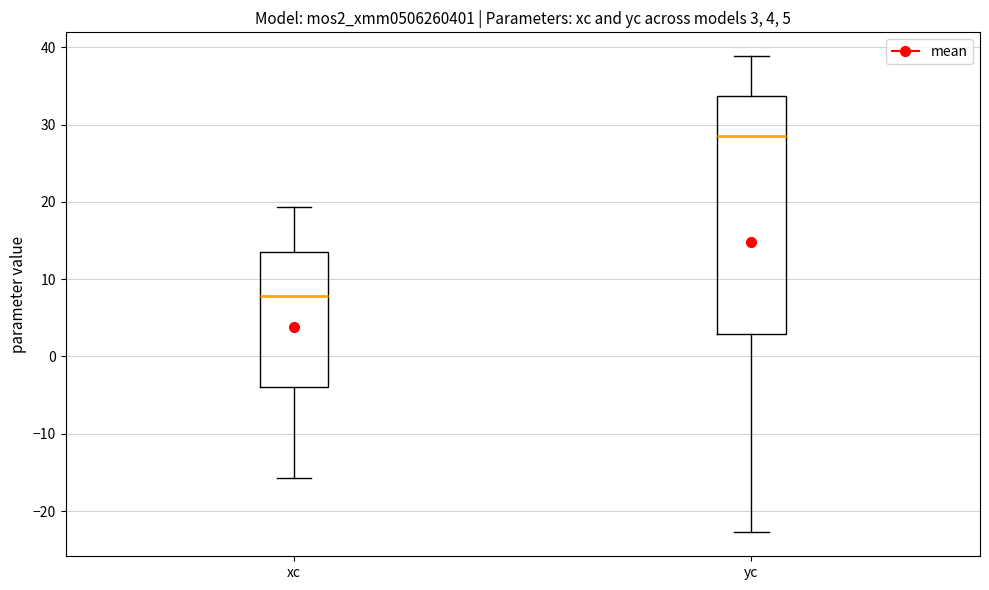

Which box is the tallest, from its lower edge to its upper edge?

yc